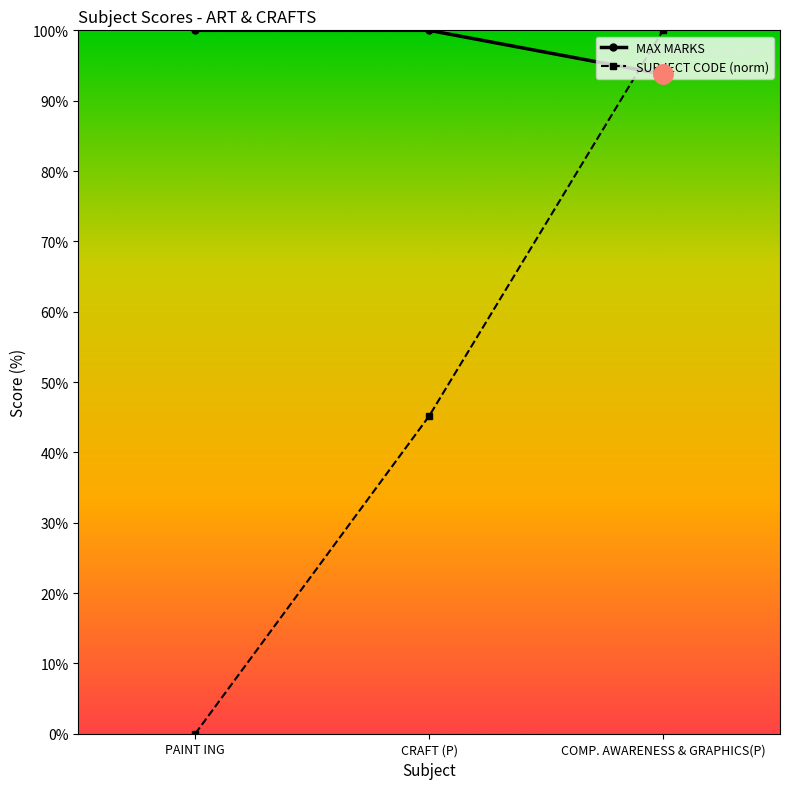

What position from the left is PAINT ING?

1